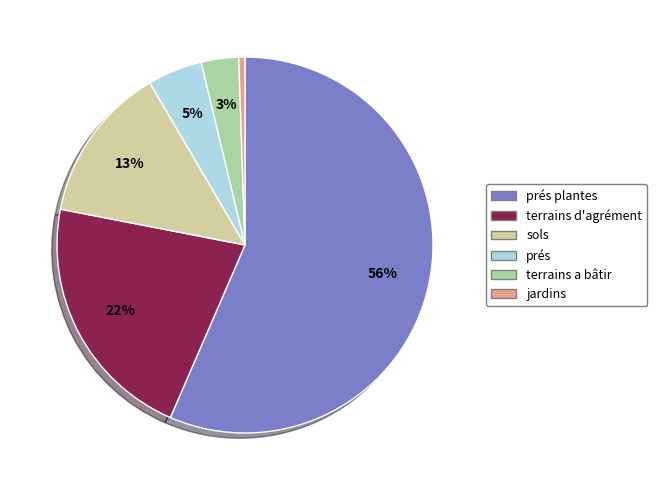

Do prés plantes and terrains d'agrément together represent more than half of the pie?

Yes